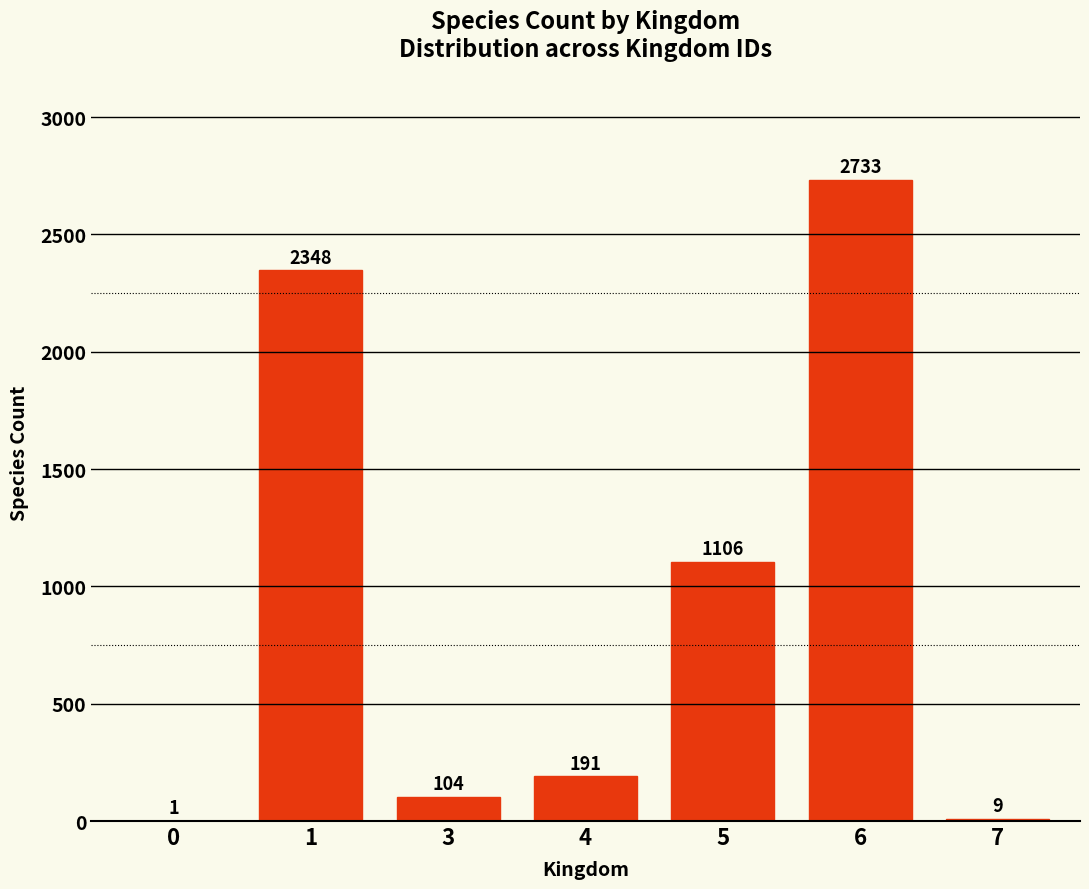

Reading left to right, what are all the values shown in this chart?

1	2348	104	191	1106	2733	9